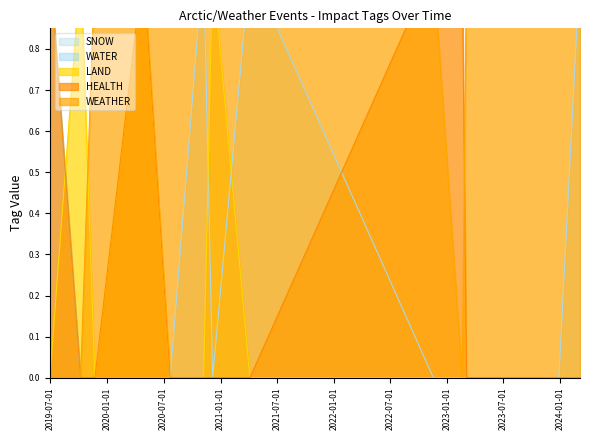

True or false: LAND and WATER cross at least once.

False